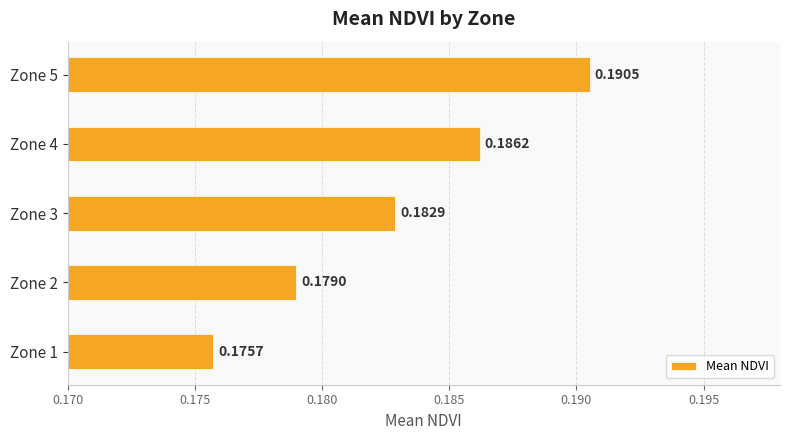

Between Zone 3 and Zone 4, which is larger?

Zone 4